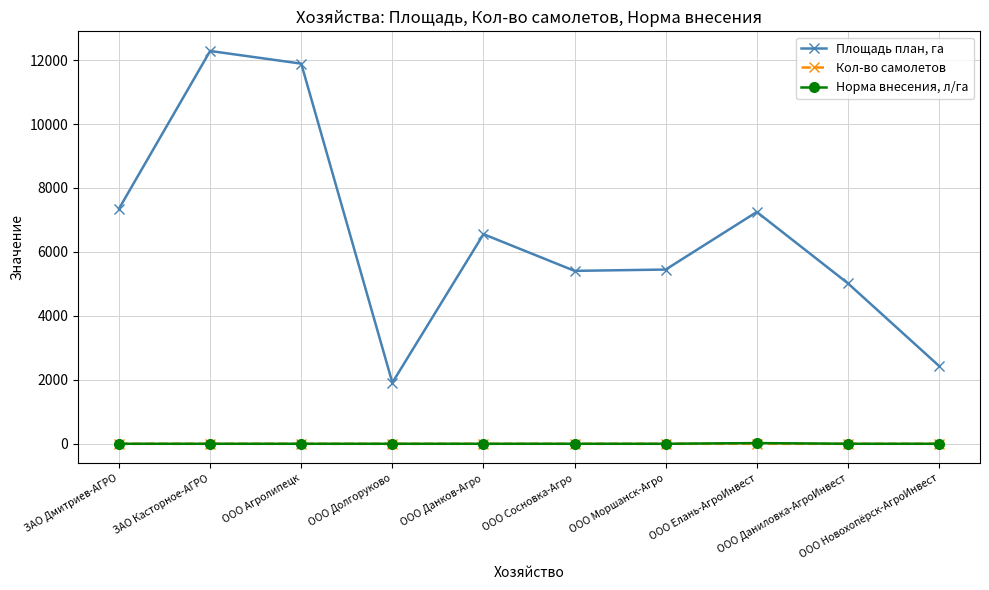

List the series in order of their peak value, highest first.

Площадь план, га, Норма внесения, л/га, Кол-во самолетов